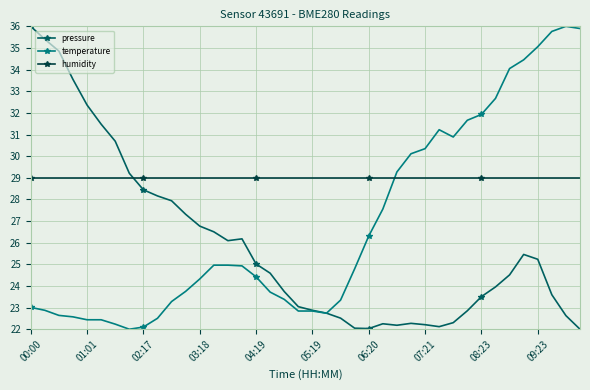

Rank the series by their average value, from highest to lowest.

humidity, temperature, pressure